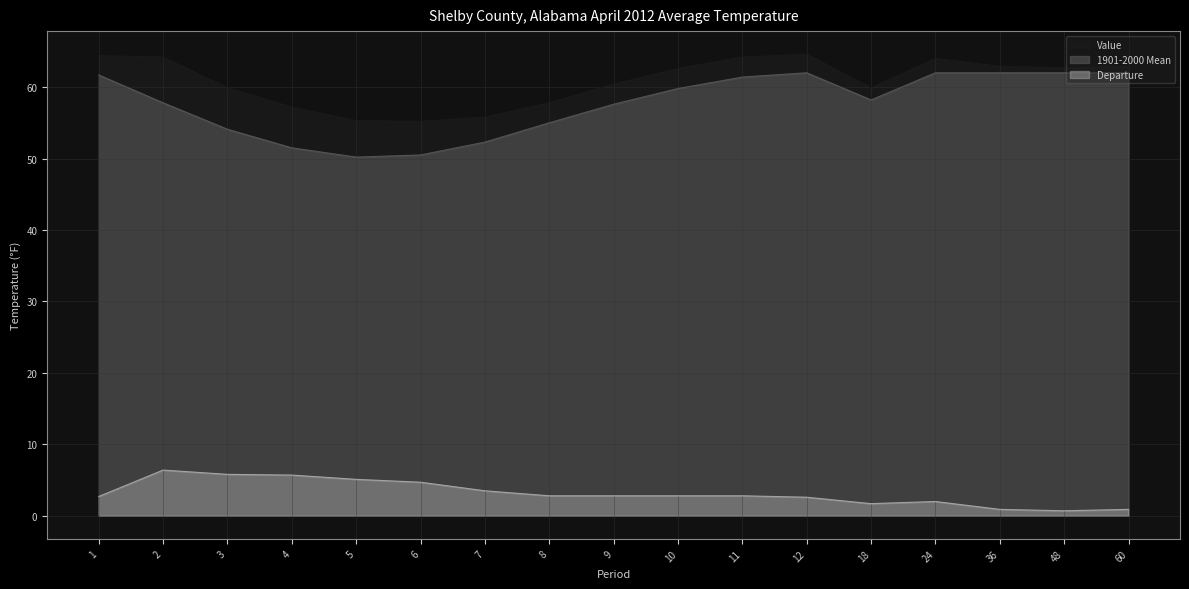

Reading right to left, list all the values displayed in this chart.

Value: 60=62.9	48=62.7	36=62.9	24=64.0	18=59.9	12=64.6	11=64.2	10=62.6	9=60.4	8=57.8	7=55.8	6=55.2	5=55.3	4=57.2	3=59.9	2=64.2	1=64.4
1901-2000 Mean: 60=62.0	48=62.0	36=62.0	24=62.0	18=58.2	12=62.0	11=61.4	10=59.8	9=57.6	8=55.0	7=52.3	6=50.5	5=50.2	4=51.5	3=54.1	2=57.8	1=61.7
Departure: 60=0.9	48=0.7	36=0.9	24=2.0	18=1.7	12=2.6	11=2.8	10=2.8	9=2.8	8=2.8	7=3.5	6=4.7	5=5.1	4=5.7	3=5.8	2=6.4	1=2.7